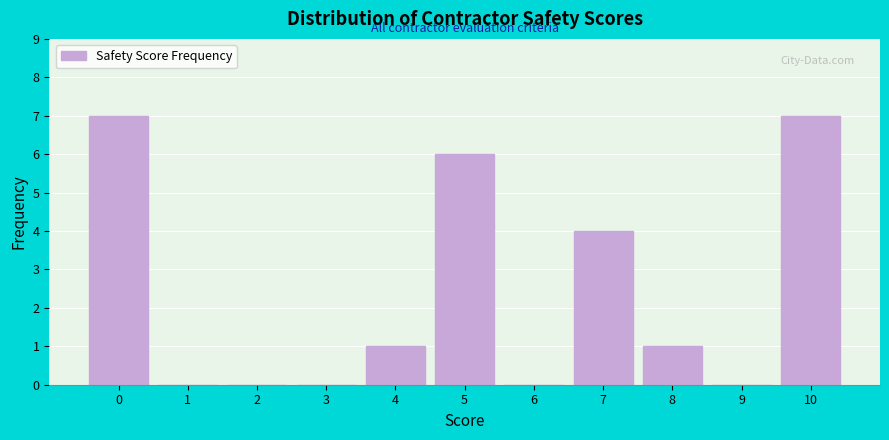

Reading right to left, transcribe all the data shown in this chart.

10=7	9=0	8=1	7=4	6=0	5=6	4=1	3=0	2=0	1=0	0=7